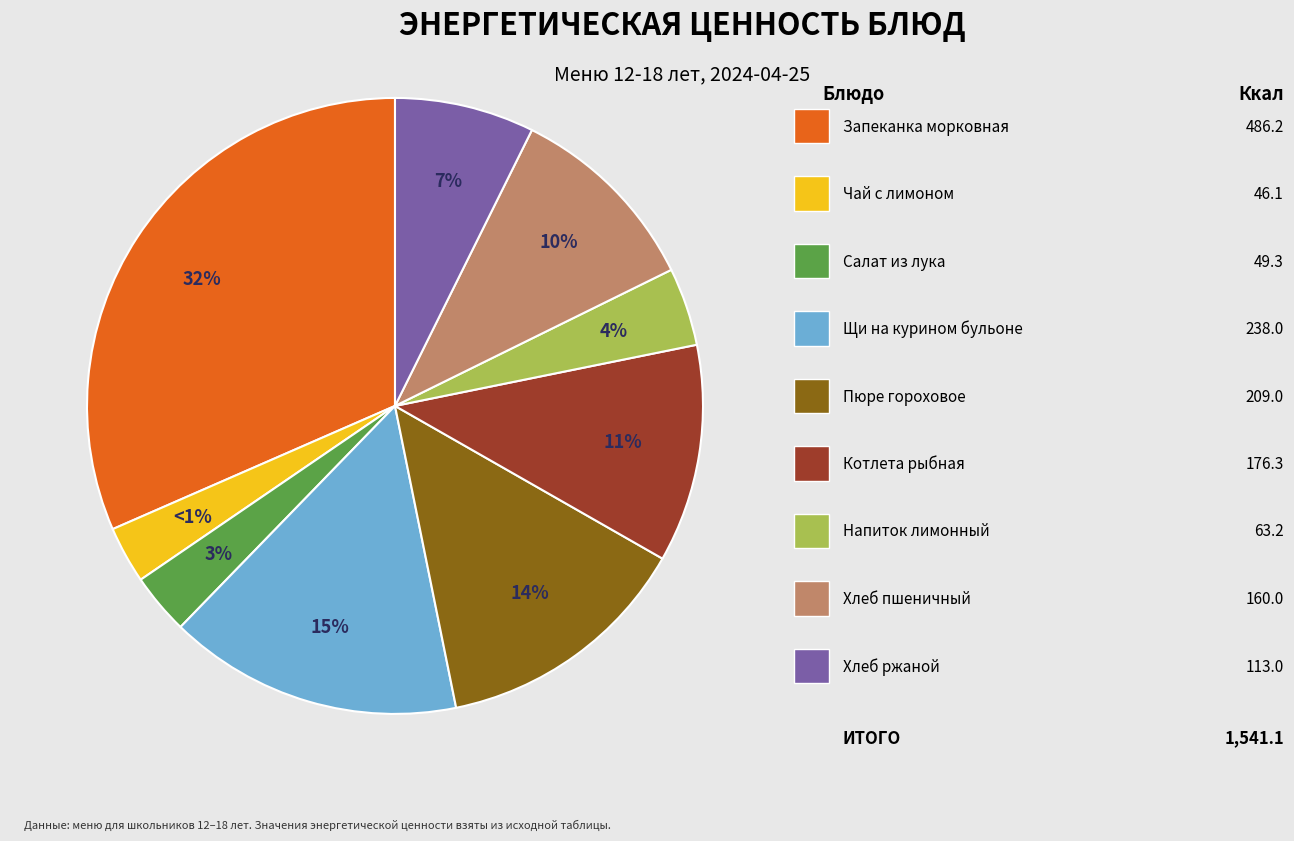

To the nearest percent, what is the average slice percentage?

11%